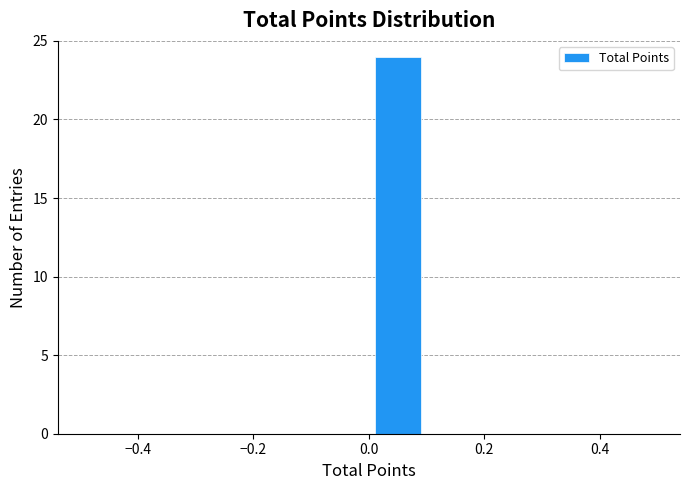

Reading left to right, list every bar in this chart as the range it spans on the x-axis followed by its height. The values are not printed on the chart, so give them approximately, as read against the axis.

-0.5 to -0.4: 0
-0.4 to -0.3: 0
-0.3 to -0.2: 0
-0.2 to -0.1: 0
-0.1 to 0.0: 0
0.0 to 0.1: 24
0.1 to 0.2: 0
0.2 to 0.3: 0
0.3 to 0.4: 0
0.4 to 0.5: 0